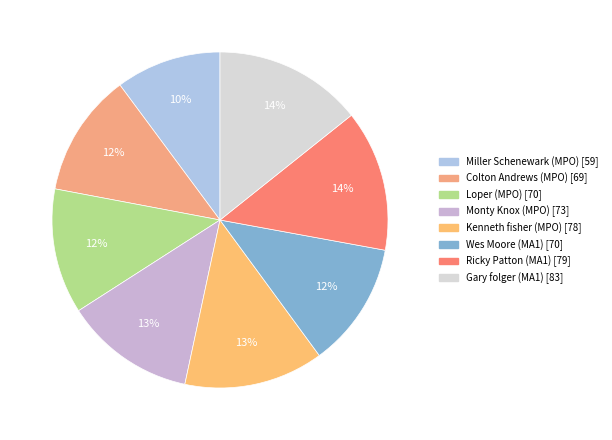

What is the smallest slice in the pie chart?

Miller Schenewark (MPO)